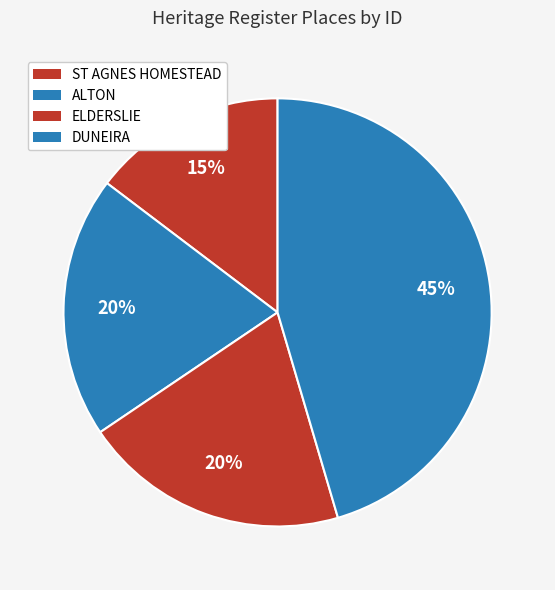

How many slices are in this pie chart?

4